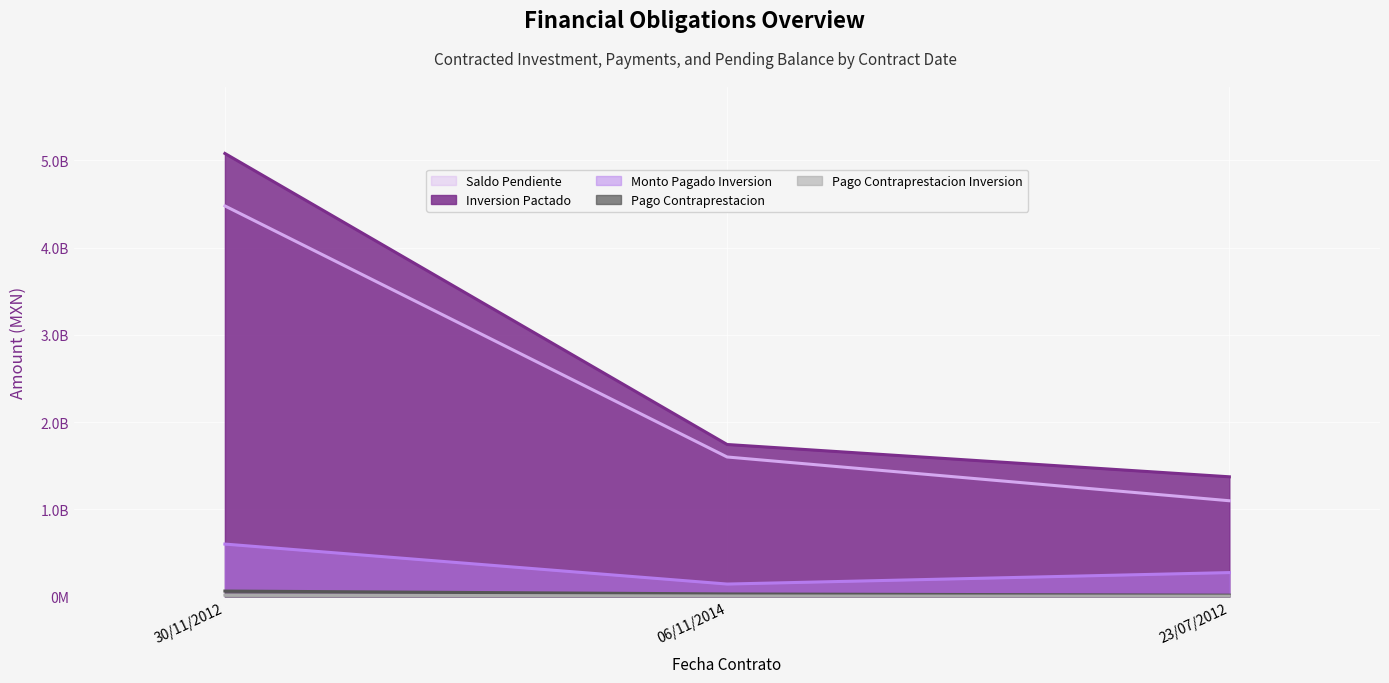

How many series are shown in this chart?

5